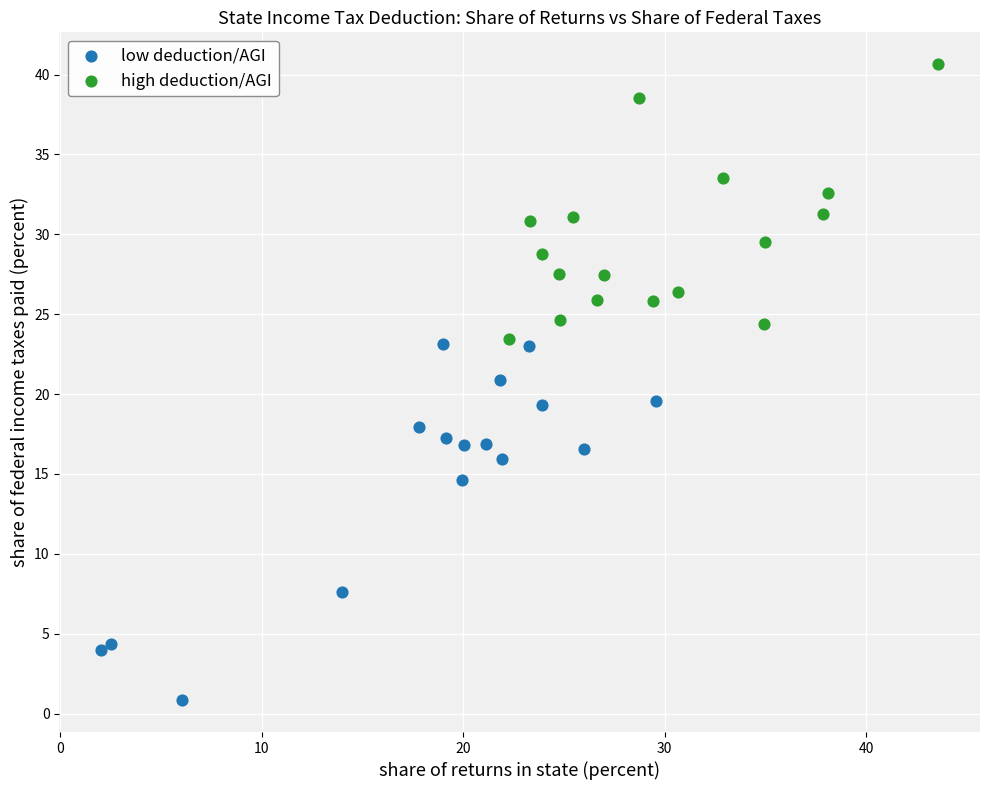

Which series reaches the maximum Y coordinate?

high deduction/AGI